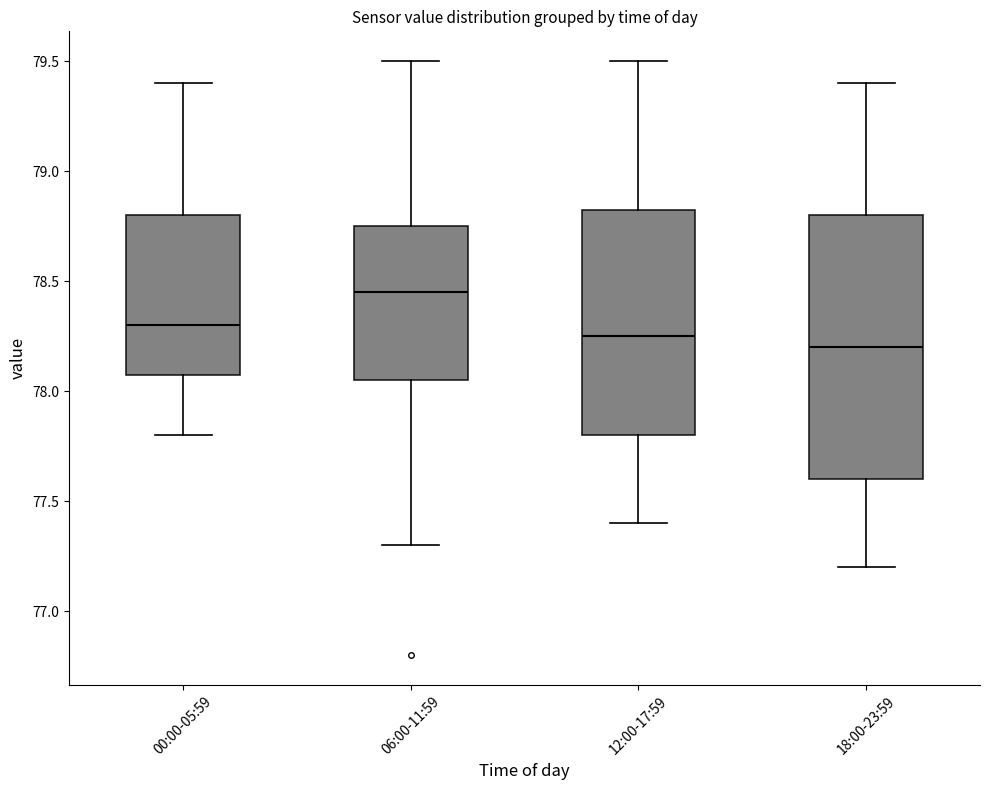

Reading left to right, transcribe this box plot: for each box, give where its median line is, the range the box spans, and where its two whiskers end, as read against the y-axis. The values are not printed on the chart, so give them approximately, as read against the axis.

00:00-05:59: median 78.30, box 78.10 to 78.80, whiskers 77.80 to 79.40
06:00-11:59: median 78.45, box 78.05 to 78.75, whiskers 77.30 to 79.50
12:00-17:59: median 78.25, box 77.80 to 78.85, whiskers 77.40 to 79.50
18:00-23:59: median 78.20, box 77.60 to 78.80, whiskers 77.20 to 79.40